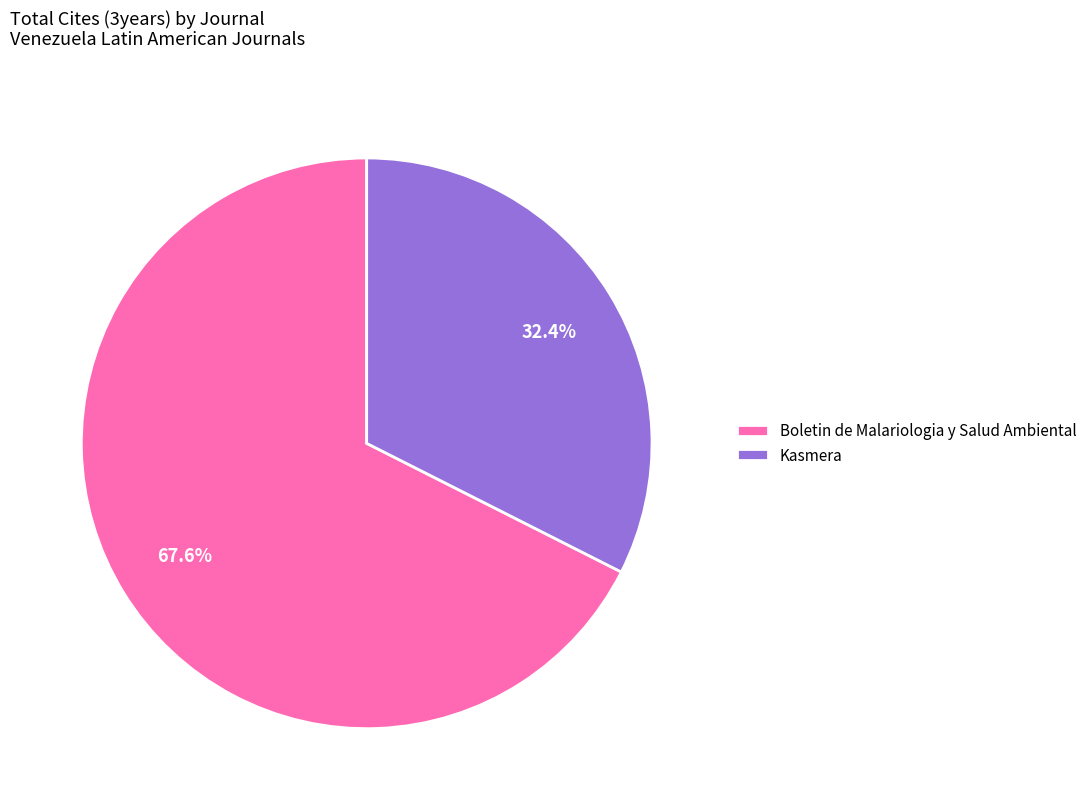

Rank the categories by value from highest to lowest.

Boletin de Malariologia y Salud Ambiental, Kasmera